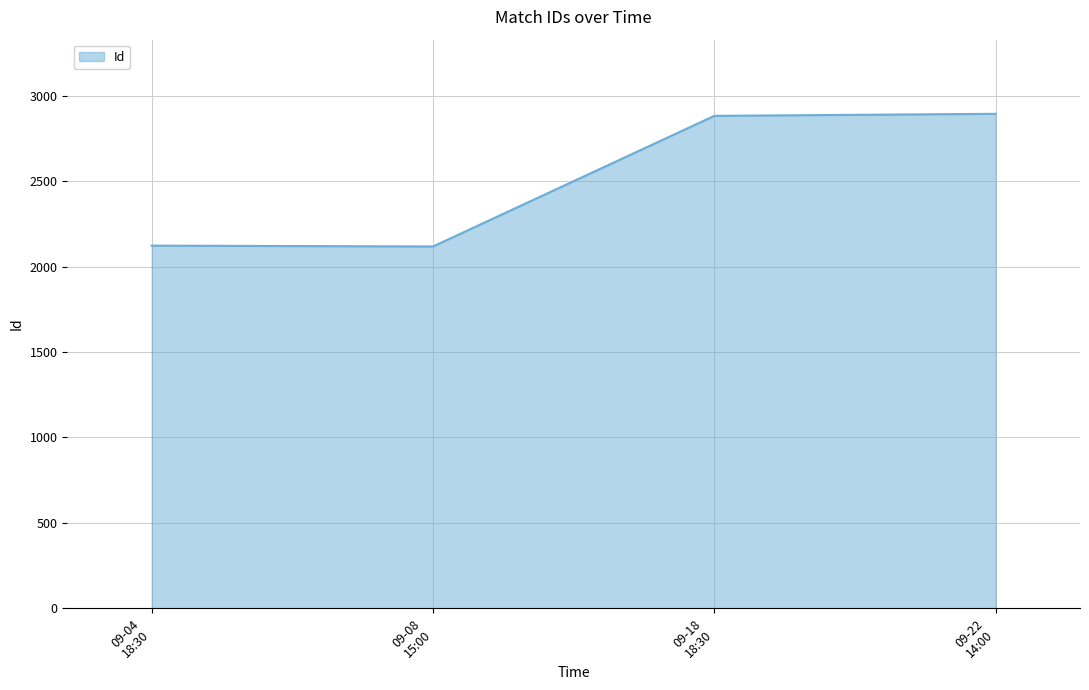

What is the sum of all values?

10019